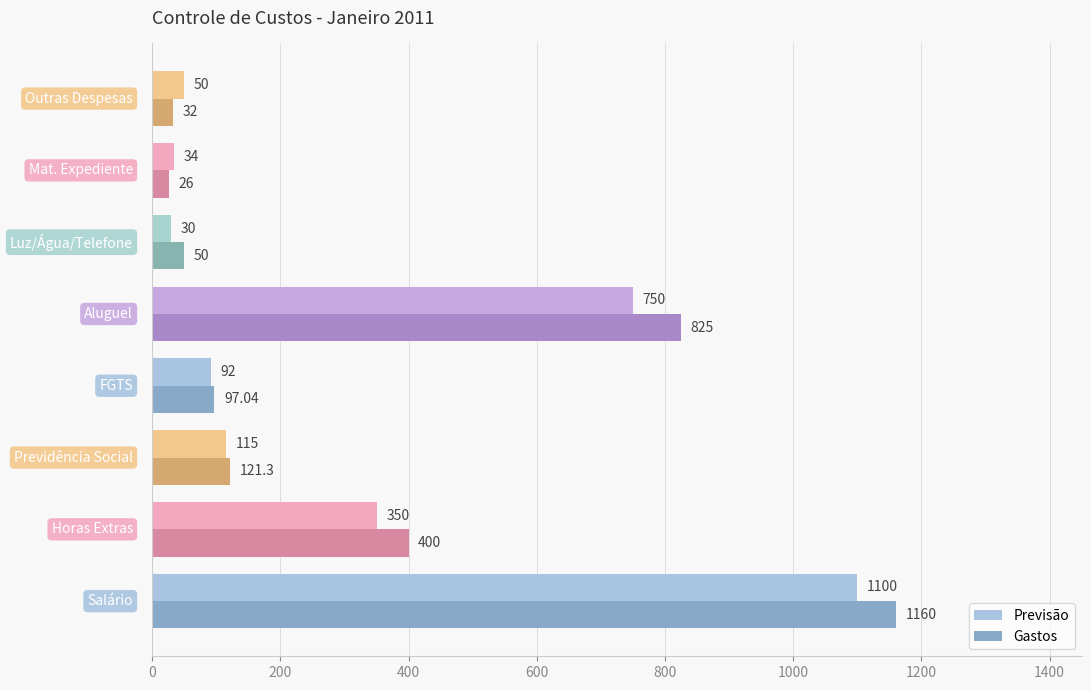

How many categories are shown in the chart?

8